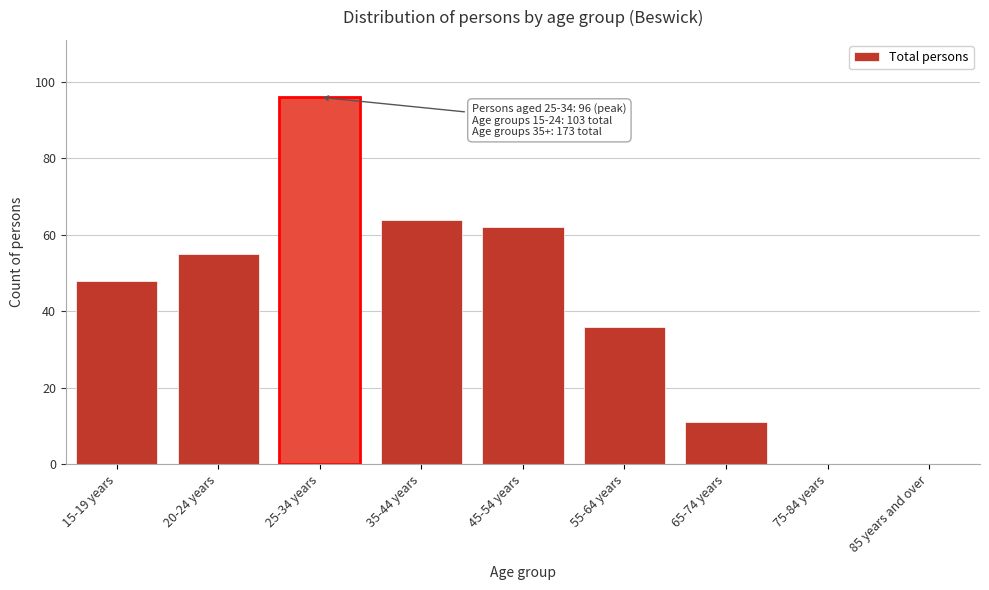

Reading left to right, list all the values displayed in this chart.

15-19 years=48	20-24 years=55	25-34 years=96	35-44 years=64	45-54 years=62	55-64 years=36	65-74 years=11	75-84 years=0	85 years and over=0